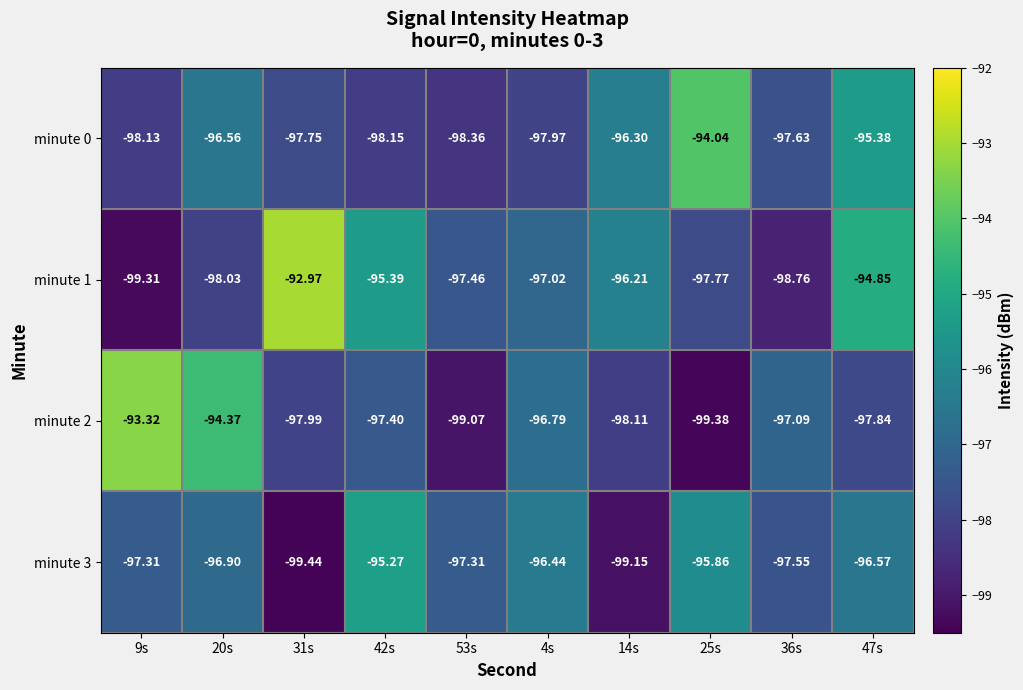

Is the value of minute 2 at 25s greater than the value of minute 1 at 47s?

No